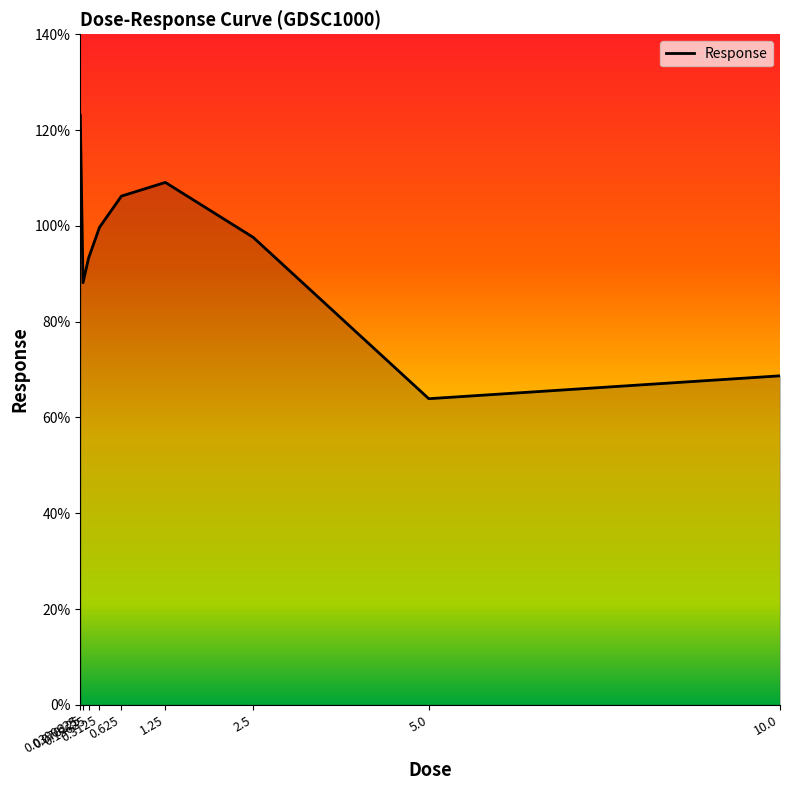

The chart shows a value of 181.7 at 0.0390625. True or false?

False